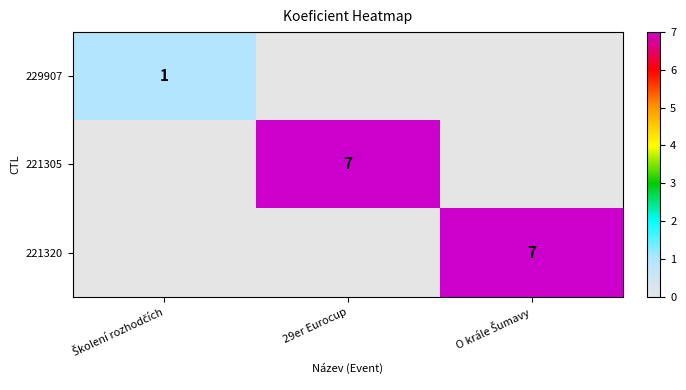

Is it true that 221305 equals 7 at 29er Eurocup?

True